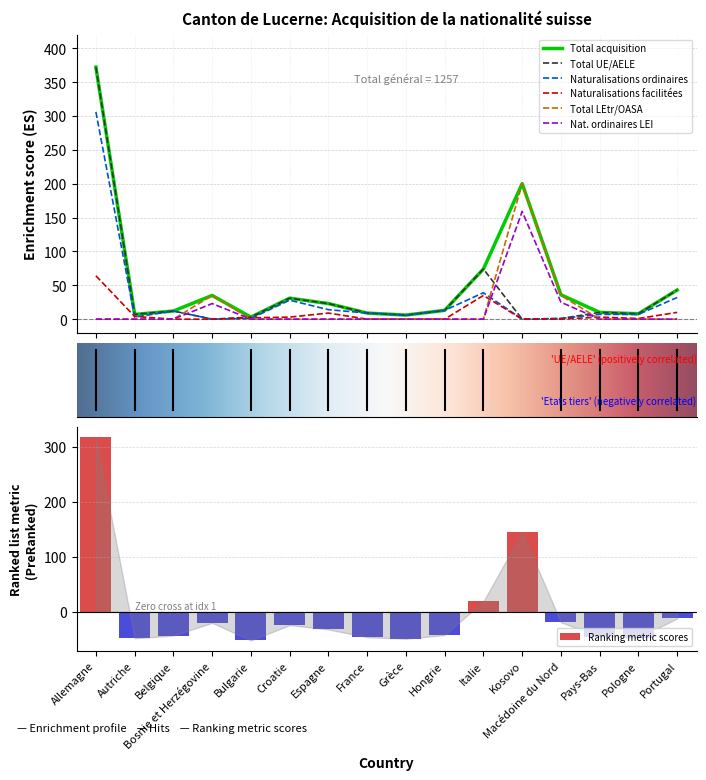

Reading left to right, transcribe all the data shown in this chart.

Total acquisition: Allemagne=372	Autriche=7	Belgique=12	Bosnie et Herzégovine=35	Bulgarie=3	Croatie=31	Espagne=23	France=9	Grèce=6	Hongrie=13	Italie=74	Kosovo=200	Macédoine du Nord=36	Pays-Bas=10	Pologne=8	Portugal=43
Total UE/AELE: Allemagne=372	Autriche=7	Belgique=12	Bosnie et Herzégovine=0	Bulgarie=3	Croatie=31	Espagne=23	France=9	Grèce=6	Hongrie=13	Italie=74	Kosovo=0	Macédoine du Nord=1	Pays-Bas=10	Pologne=8	Portugal=43
Naturalisations ordinaires: Allemagne=306	Autriche=3	Belgique=12	Bosnie et Herzégovine=0	Bulgarie=1	Croatie=28	Espagne=14	France=9	Grèce=6	Hongrie=13	Italie=39	Kosovo=0	Macédoine du Nord=1	Pays-Bas=7	Pologne=7	Portugal=32
Naturalisations facilitées: Allemagne=64	Autriche=4	Belgique=0	Bosnie et Herzégovine=0	Bulgarie=2	Croatie=3	Espagne=9	France=0	Grèce=0	Hongrie=0	Italie=35	Kosovo=0	Macédoine du Nord=0	Pays-Bas=3	Pologne=1	Portugal=10
Total LEtr/OASA: Allemagne=0	Autriche=0	Belgique=0	Bosnie et Herzégovine=35	Bulgarie=0	Croatie=0	Espagne=0	France=0	Grèce=0	Hongrie=0	Italie=0	Kosovo=200	Macédoine du Nord=35	Pays-Bas=0	Pologne=0	Portugal=0
Nat. ordinaires LEI: Allemagne=0	Autriche=0	Belgique=0	Bosnie et Herzégovine=23	Bulgarie=0	Croatie=0	Espagne=0	France=0	Grèce=0	Hongrie=0	Italie=0	Kosovo=159	Macédoine du Nord=25	Pays-Bas=0	Pologne=0	Portugal=0